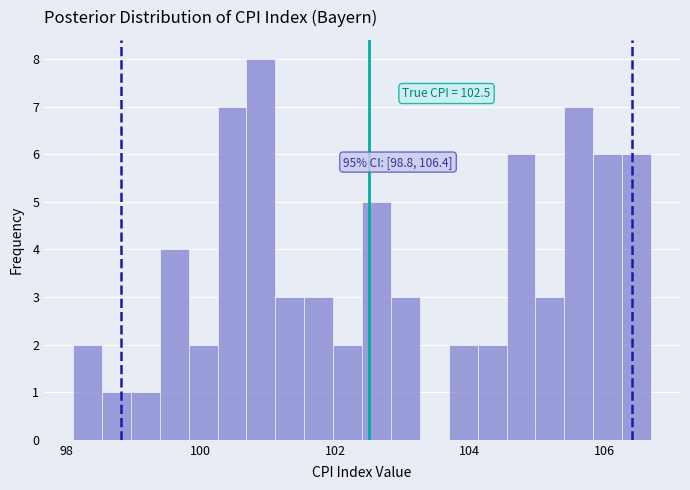

Around what value on the x-axis is the tallest bar? Give the approximate position of its centre, as read against the axis.

100.8